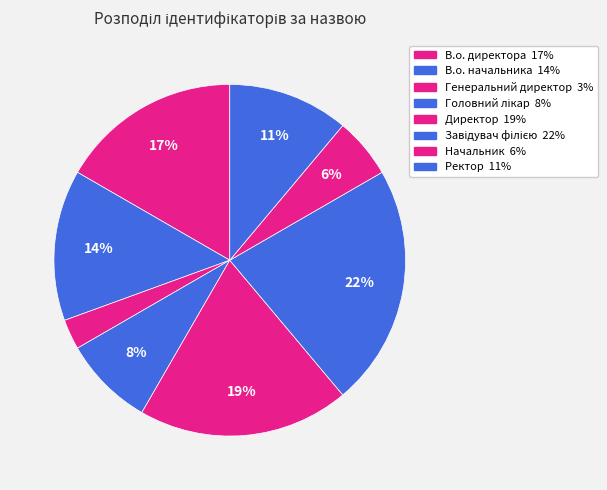

Do Головний лікар and В.о. начальника together represent more than half of the pie?

No